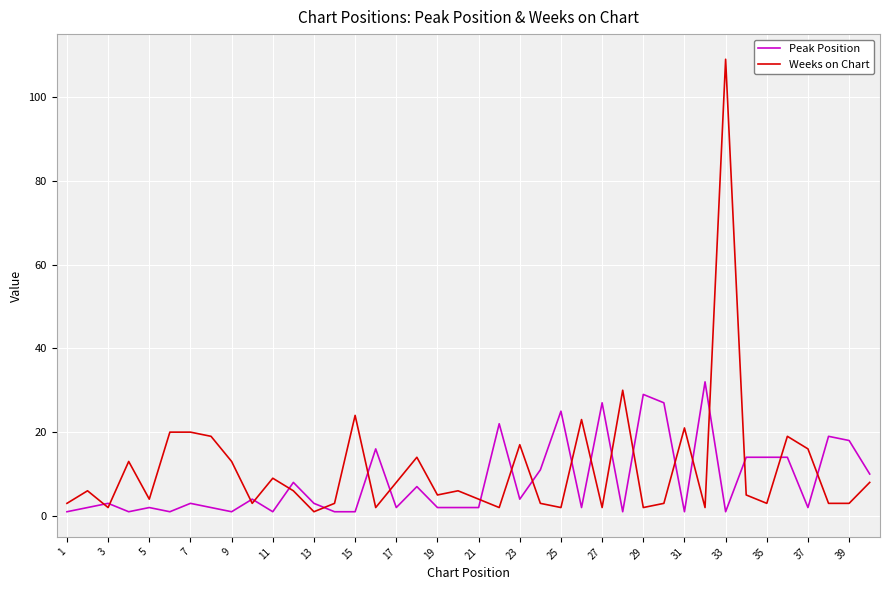

What is the highest value of the Weeks on Chart series?

109